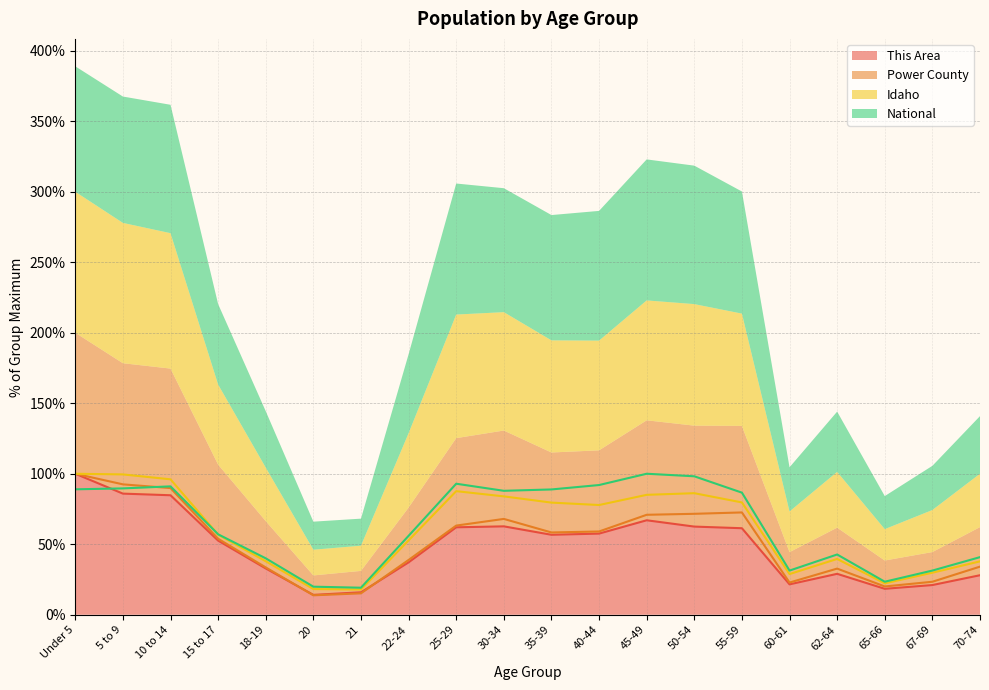

Which series has the largest range (max minus min)?

Power County